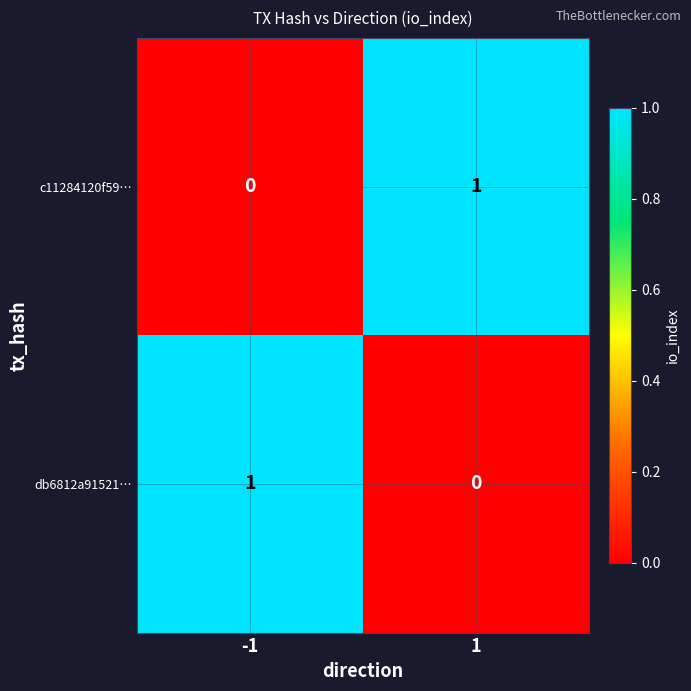

At 1, list the series in order from smallest to largest.

db6812a91521…, c11284120f59…